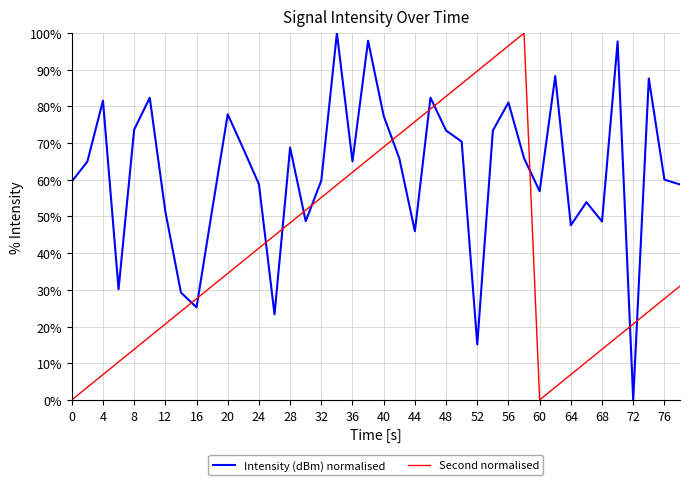

Rank the series by their average value, from lowest to highest.

Second normalised, Intensity (dBm) normalised